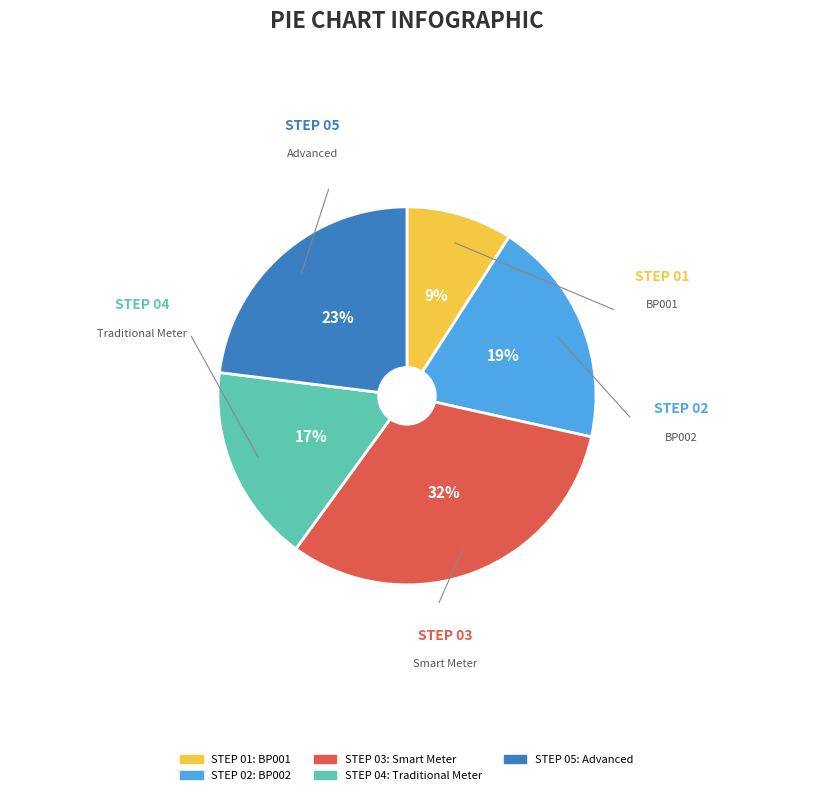

The BP001 slice represents 24% of the pie. True or false?

False